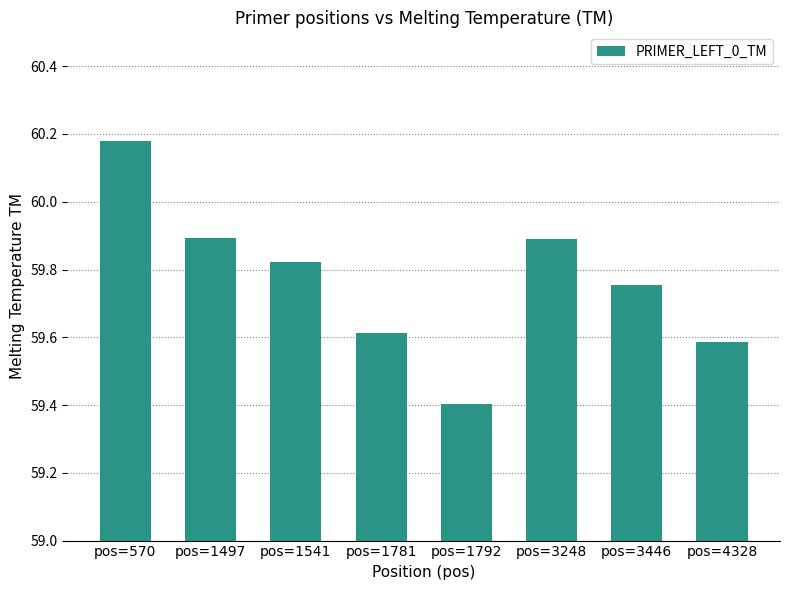

What is the sum of the values at pos=4328 and pos=570?

119.8